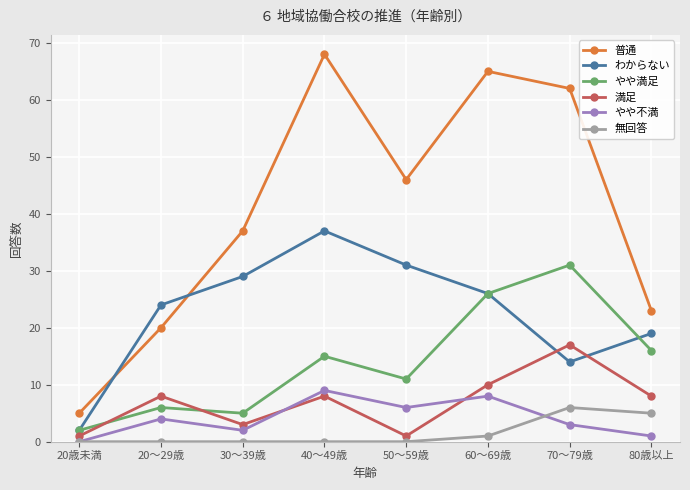

True or false: 満足 has more than 1 points higher than both neighbors.

True